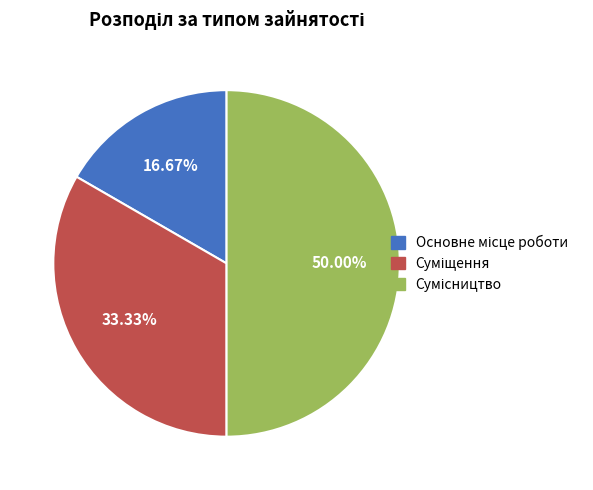

How many slices are in this pie chart?

3